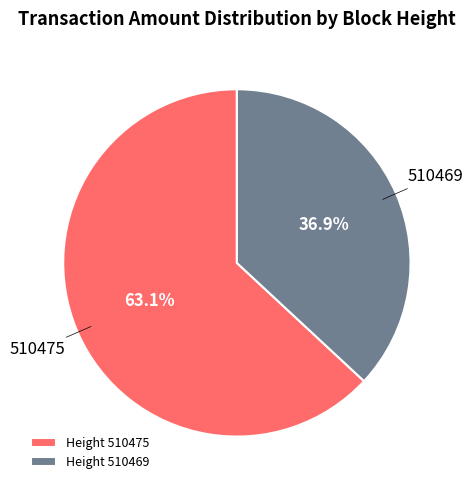

What percentage do Height 510469 and Height 510475 together represent?

100.0%